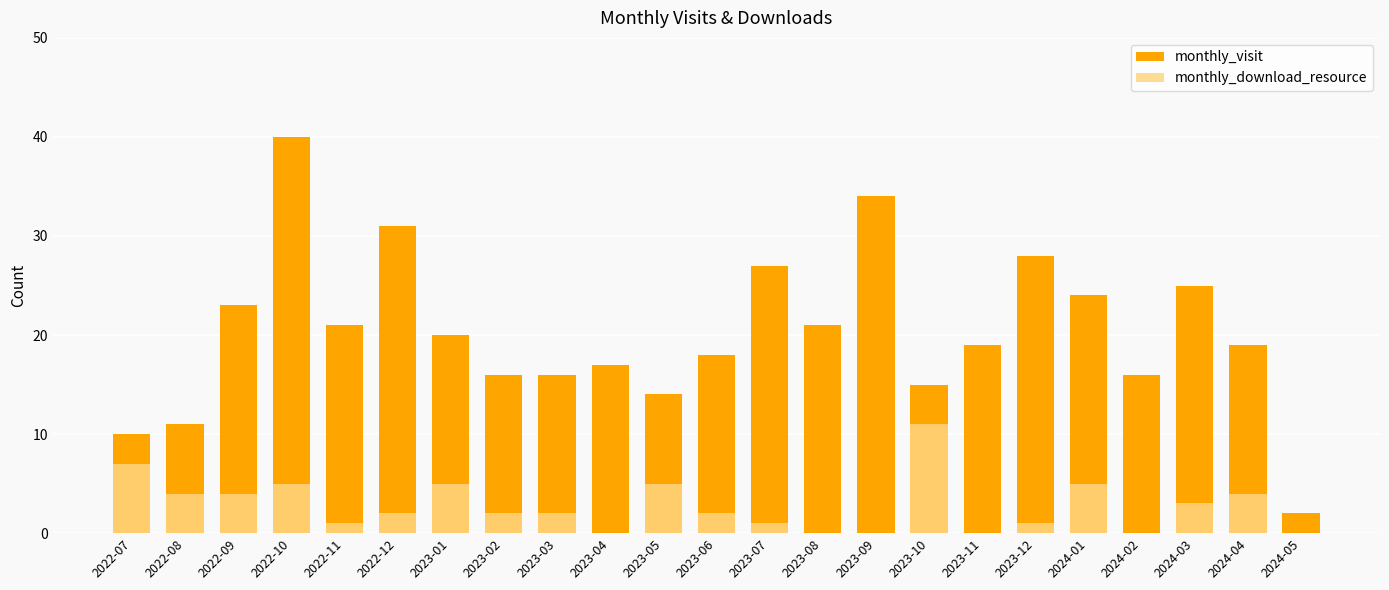

What value does the monthly_visit series have at 2024-02?

16